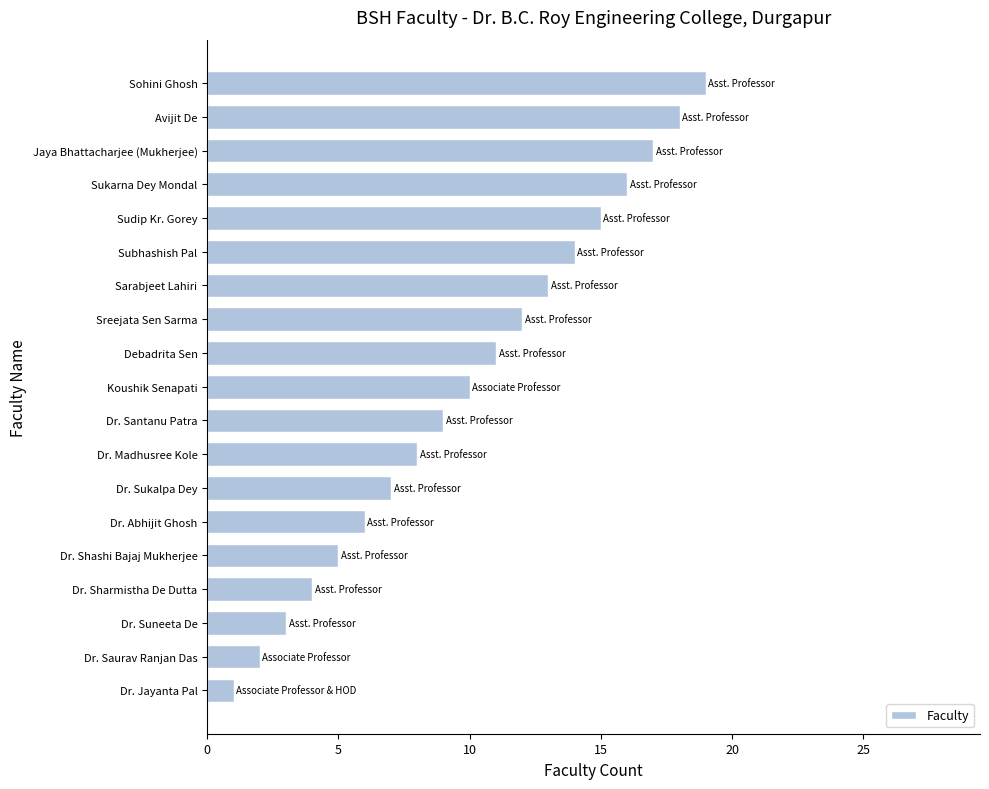

Read the value at Sohini Ghosh.

19